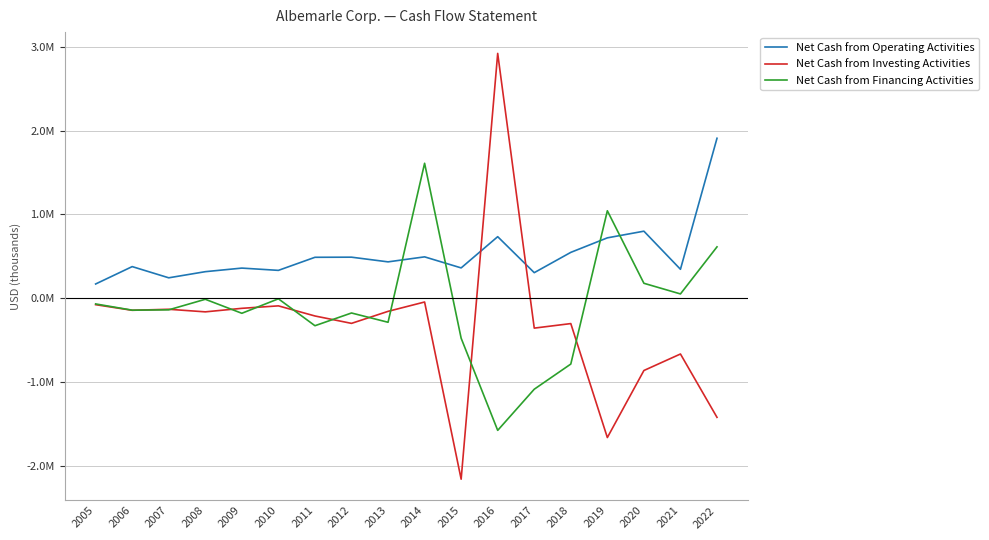

Reading left to right, what are all the values shown in this chart?

Net Cash from Operating Activities: 2005=168862	2006=376294	2007=242542	2008=315747	2009=358525	2010=331309	2011=487359	2012=488766	2013=432859	2014=492609	2015=360689	2016=733403	2017=303979	2018=546165	2019=719374	2020=798914	2021=344257	2022=1907849
Net Cash from Investing Activities: 2005=-78027	2006=-145120	2007=-132930	2008=-163704	2009=-121630	2010=-92191	2011=-212936	2012=-301161	2013=-157742	2014=-46133	2015=-2160552	2016=2920488	2017=-357803	2018=-303695	2019=-1663625	2020=-863573	2021=-666590	2022=-1422649
Net Cash from Financing Activities: 2005=-69229	2006=-143525	2007=-139670	2008=-13621	2009=-180783	2010=-7938	2011=-329119	2012=-177294	2013=-288046	2014=1609329	2015=-478325	2016=-1577903	2017=-1086868	2018=-786526	2019=1042687	2020=177261	2021=50212	2022=611887